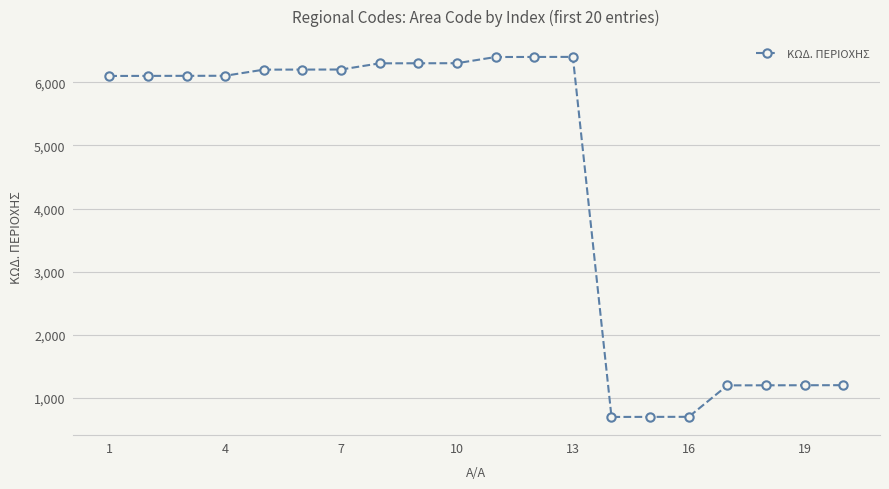

Is this an area chart (filled region under the line)?

No